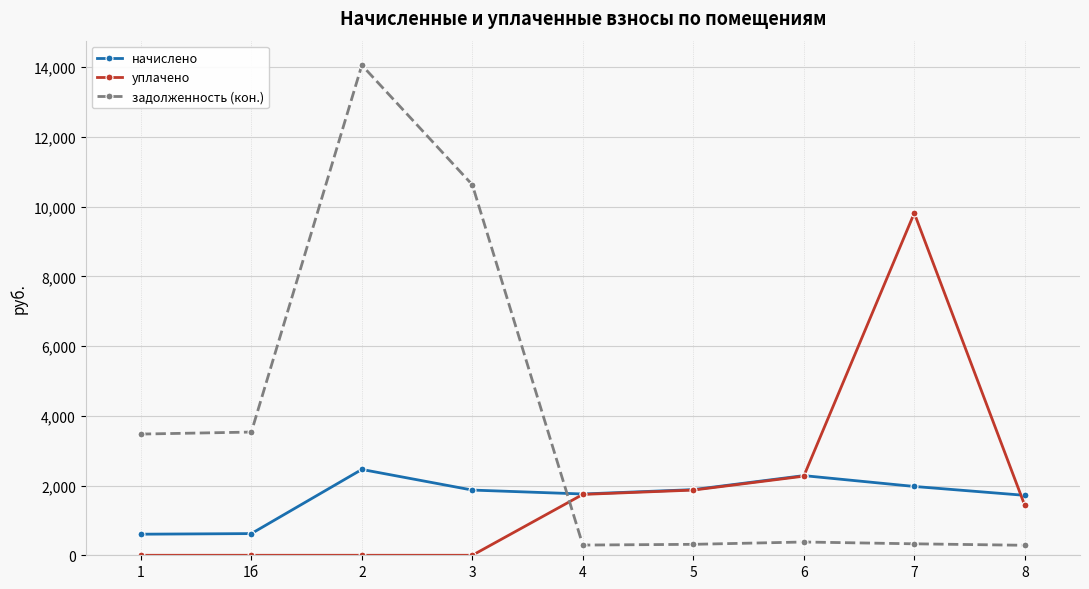

What is the difference between the second highest and second lowest values in the уплачено series?

2269.4